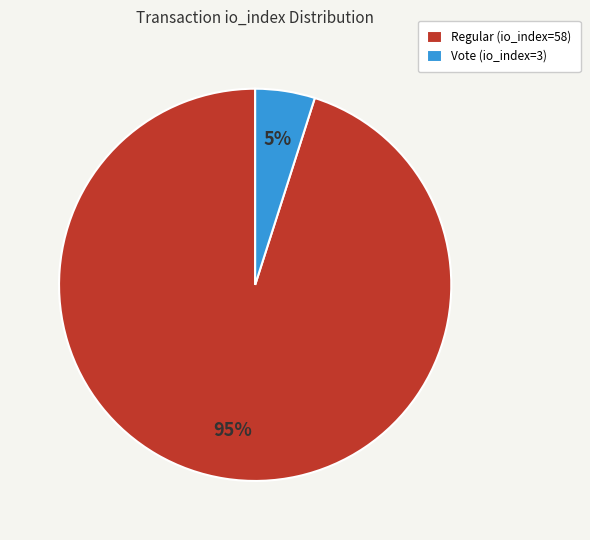

Is the sum of Vote (io_index=3) and Regular (io_index=58) greater than half?

Yes